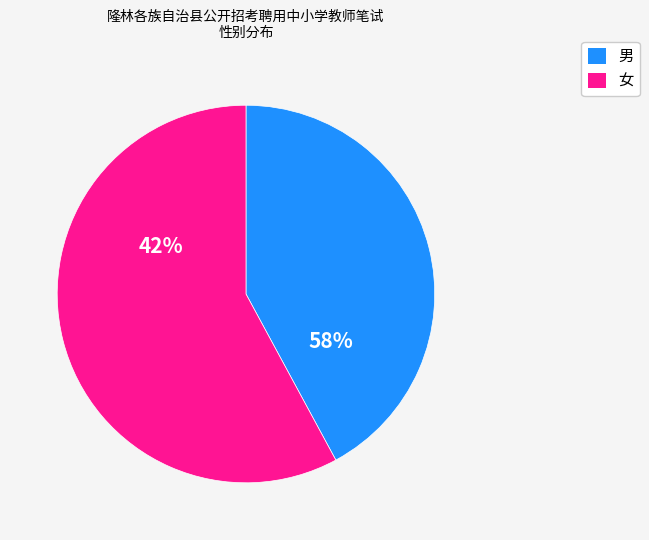

Which slice is the smallest?

女